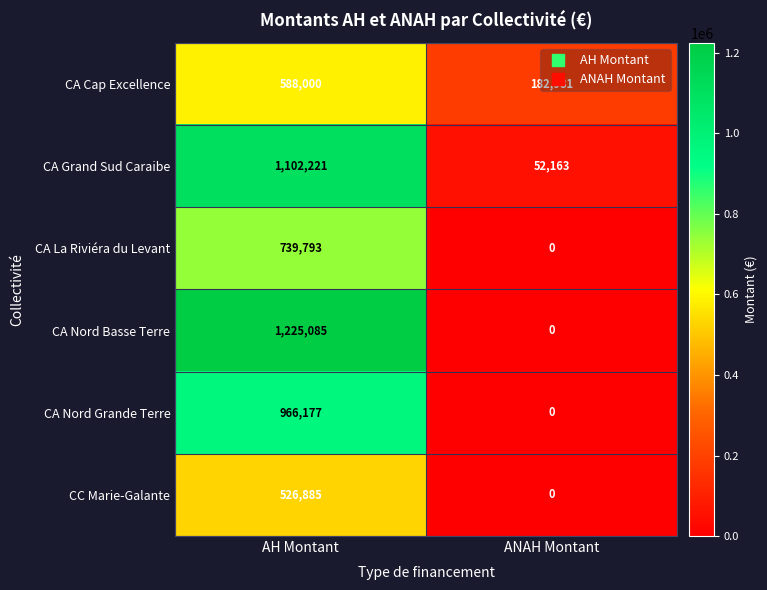

List the series in order of their peak value, highest first.

CA Nord Basse Terre, CA Grand Sud Caraibe, CA Nord Grande Terre, CA La Riviéra du Levant, CA Cap Excellence, CC Marie-Galante